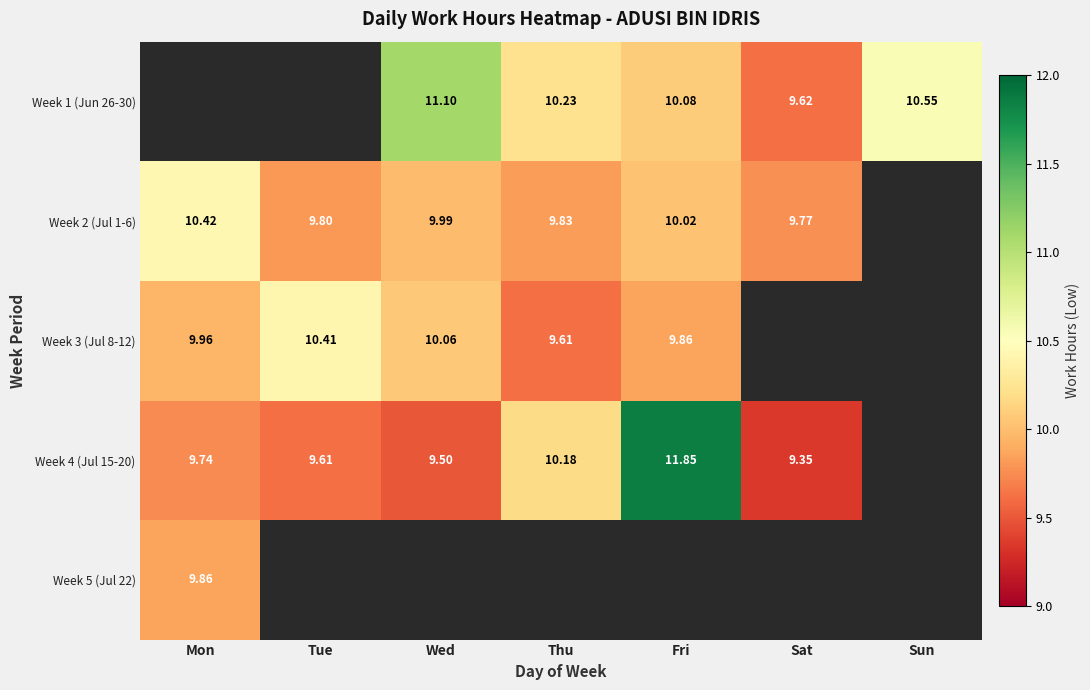

Is the value of Week 4 (Jul 15-20) at Sat greater than the value of Week 3 (Jul 8-12) at Mon?

No